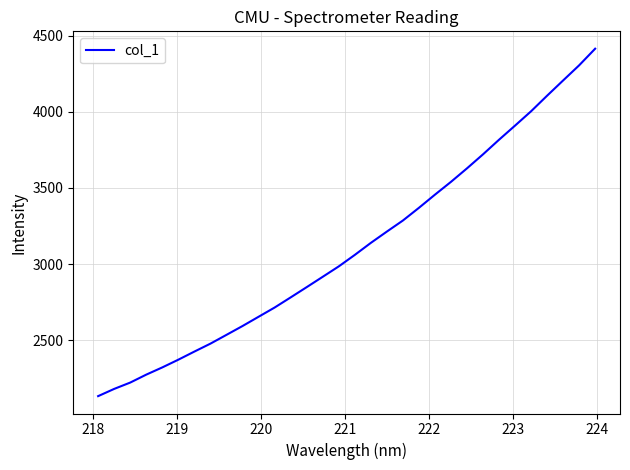

What is the maximum value shown in the chart?

4414.0